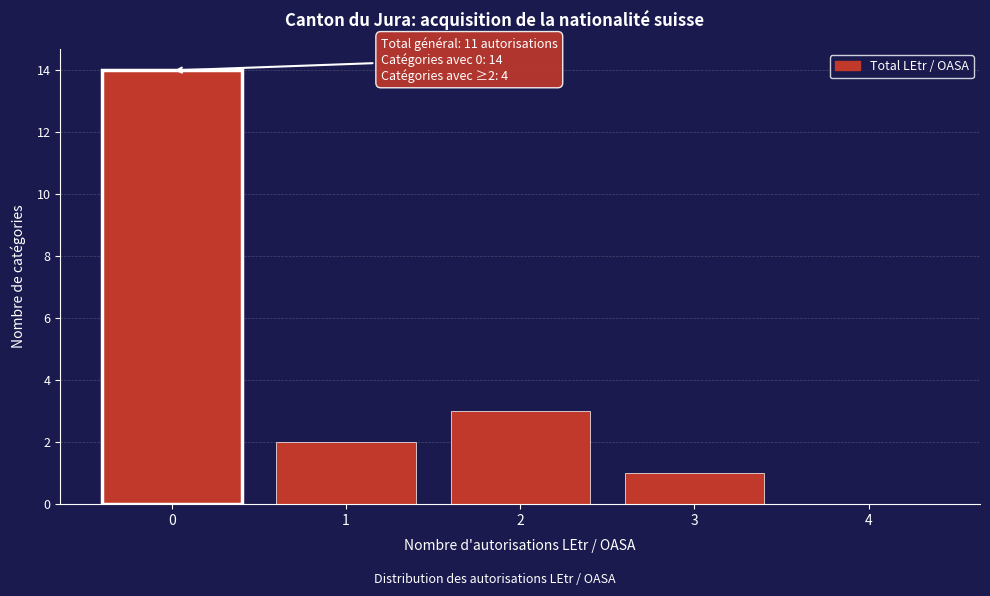

Reading left to right, extract all data points from this chart.

0=14	1=2	2=3	3=1	4=0